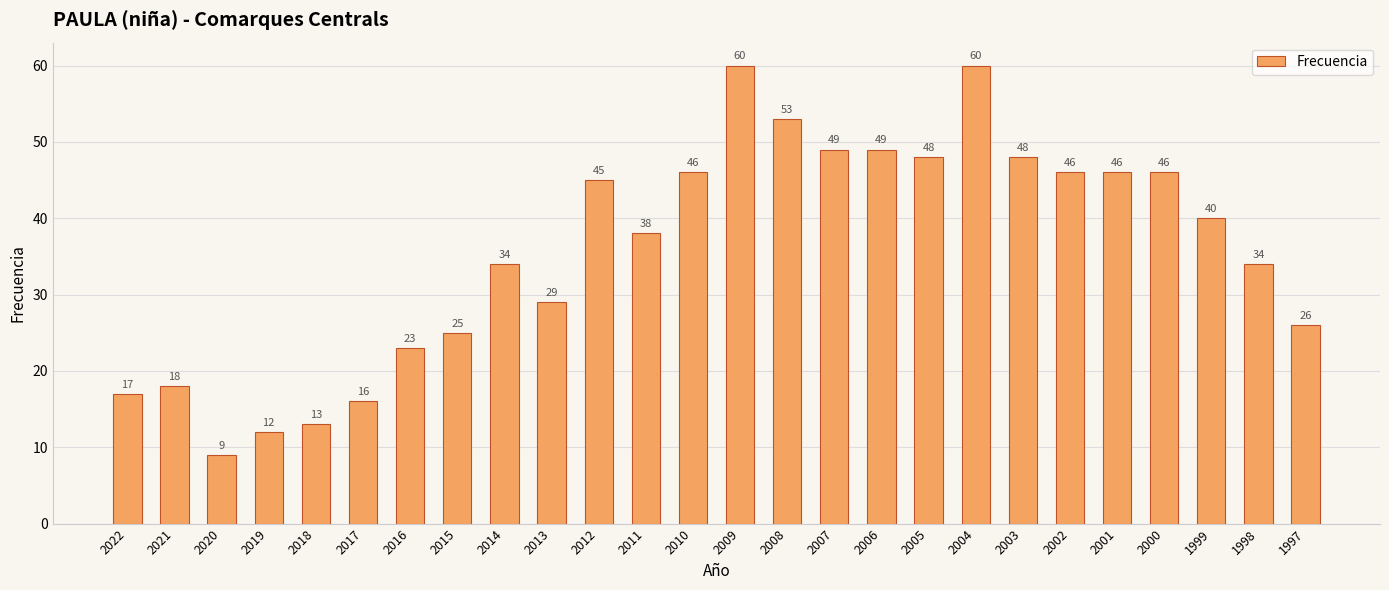

What is the approximate value at 2004?

60